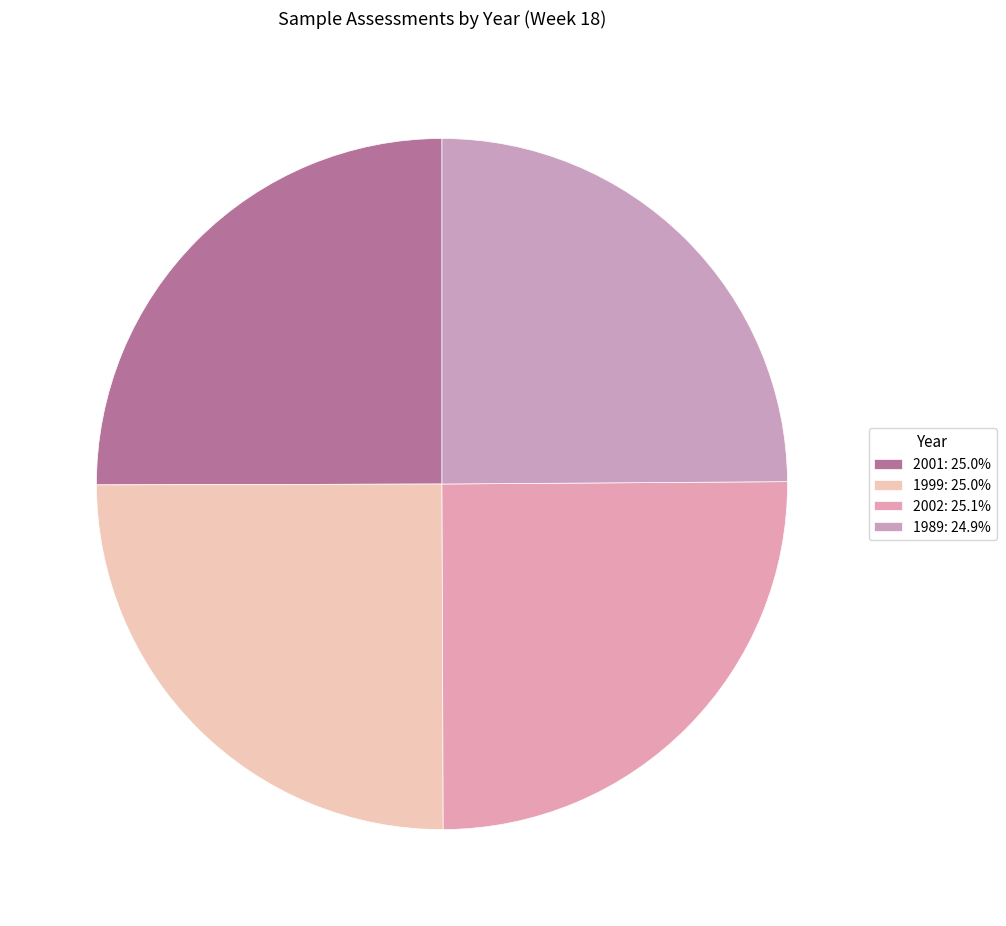

Is it true that 2001 is 12% of the pie?

False